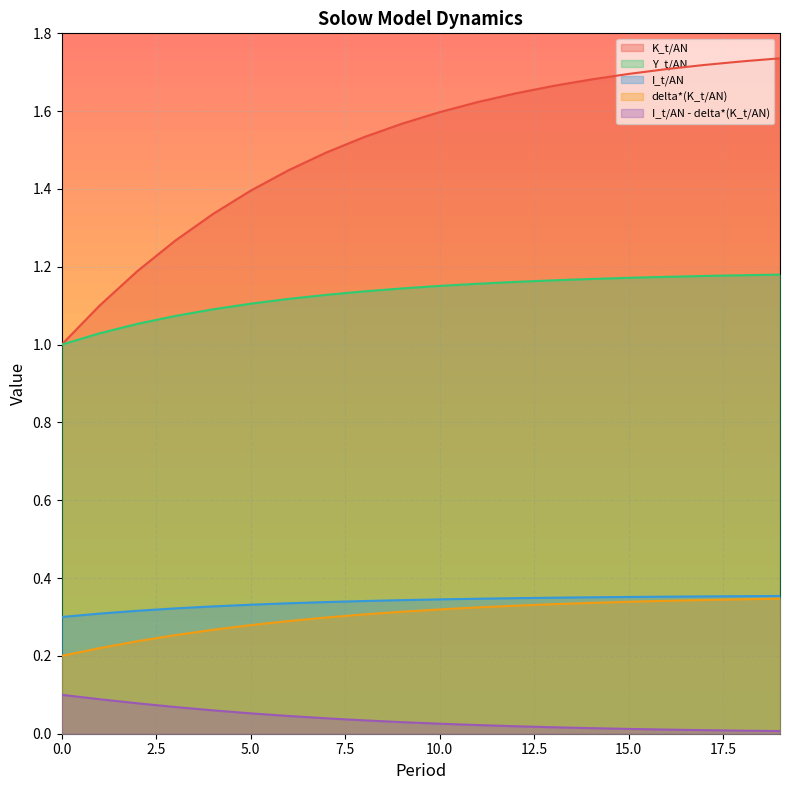

Reading right to left, transcribe all the data shown in this chart.

K_t/AN: 19=1.7	18=1.7	17=1.7	16=1.7	15=1.7	14=1.7	13=1.7	12=1.6	11=1.6	10=1.6	9=1.6	8=1.5	7=1.5	6=1.4	5=1.4	4=1.3	3=1.3	2=1.2	1=1.1	0=1.0
Y_t/AN: 19=1.2	18=1.2	17=1.2	16=1.2	15=1.2	14=1.2	13=1.2	12=1.2	11=1.2	10=1.2	9=1.1	8=1.1	7=1.1	6=1.1	5=1.1	4=1.1	3=1.1	2=1.1	1=1.0	0=1.0
I_t/AN: 19=0.4	18=0.4	17=0.4	16=0.4	15=0.4	14=0.4	13=0.3	12=0.3	11=0.3	10=0.3	9=0.3	8=0.3	7=0.3	6=0.3	5=0.3	4=0.3	3=0.3	2=0.3	1=0.3	0=0.3
delta*(K_t/AN): 19=0.3	18=0.3	17=0.3	16=0.3	15=0.3	14=0.3	13=0.3	12=0.3	11=0.3	10=0.3	9=0.3	8=0.3	7=0.3	6=0.3	5=0.3	4=0.3	3=0.3	2=0.2	1=0.2	0=0.2
I_t/AN - delta*(K_t/AN): 19=0.0	18=0.0	17=0.0	16=0.0	15=0.0	14=0.0	13=0.0	12=0.0	11=0.0	10=0.0	9=0.0	8=0.0	7=0.0	6=0.0	5=0.1	4=0.1	3=0.1	2=0.1	1=0.1	0=0.1